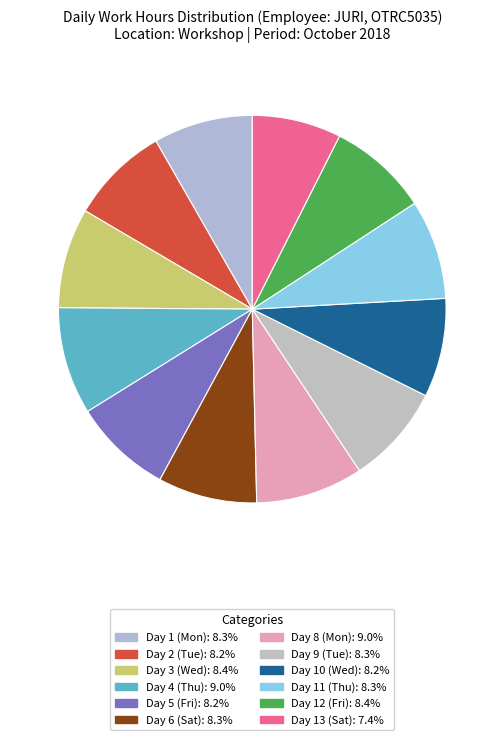

The Day 12 (Fri) slice represents 8% of the pie. True or false?

True